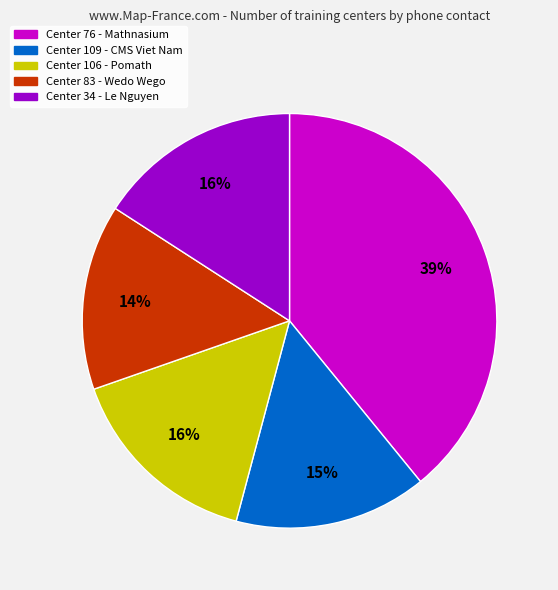

Does any single category account for the majority?

No